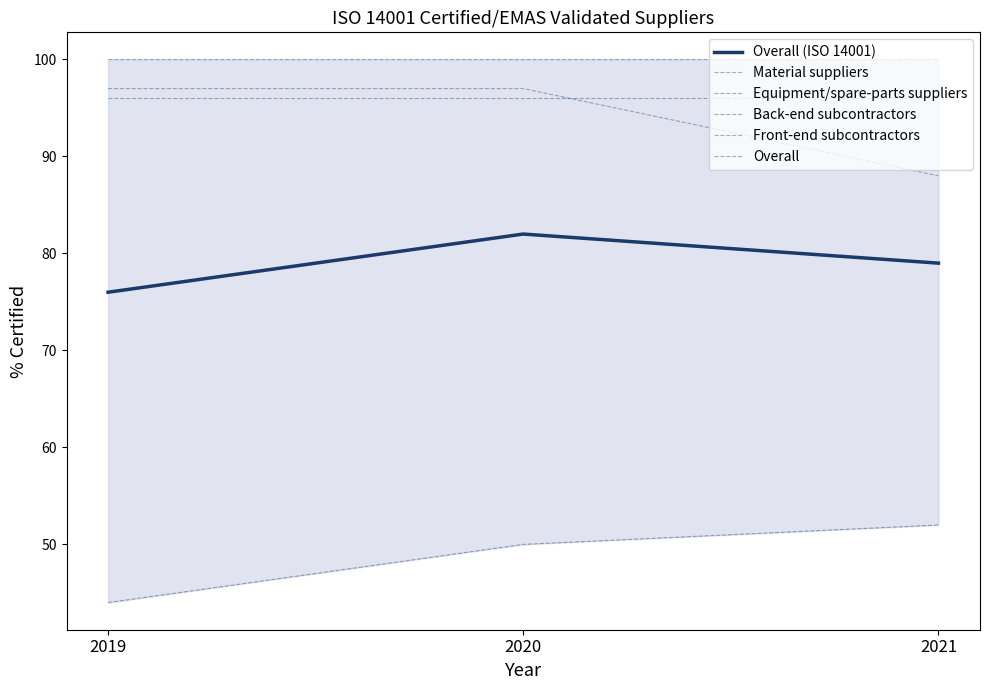

What is the smallest value displayed?

44